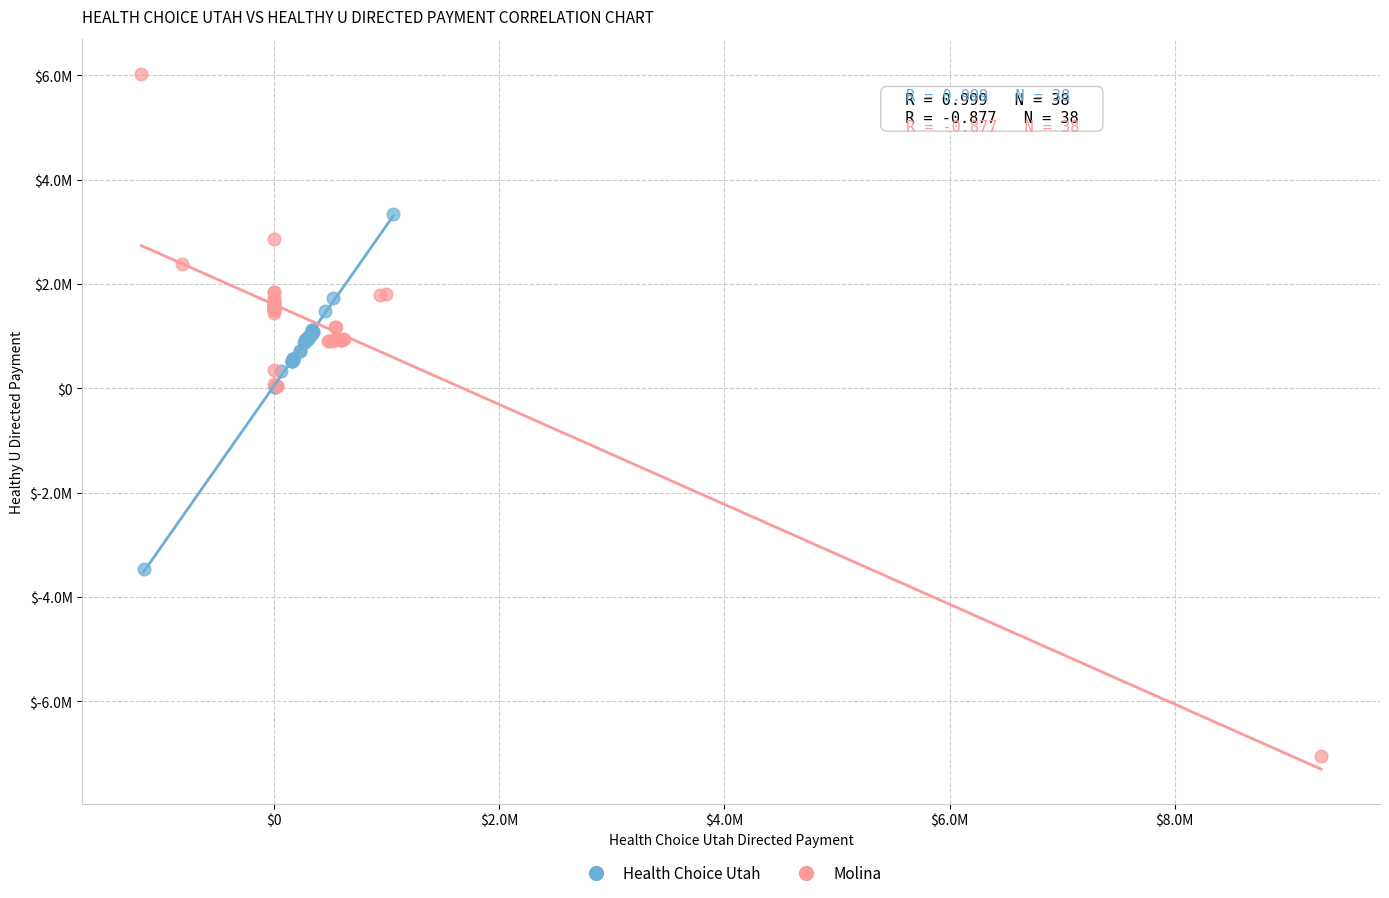

Which series contains the lowest Y value?

Molina